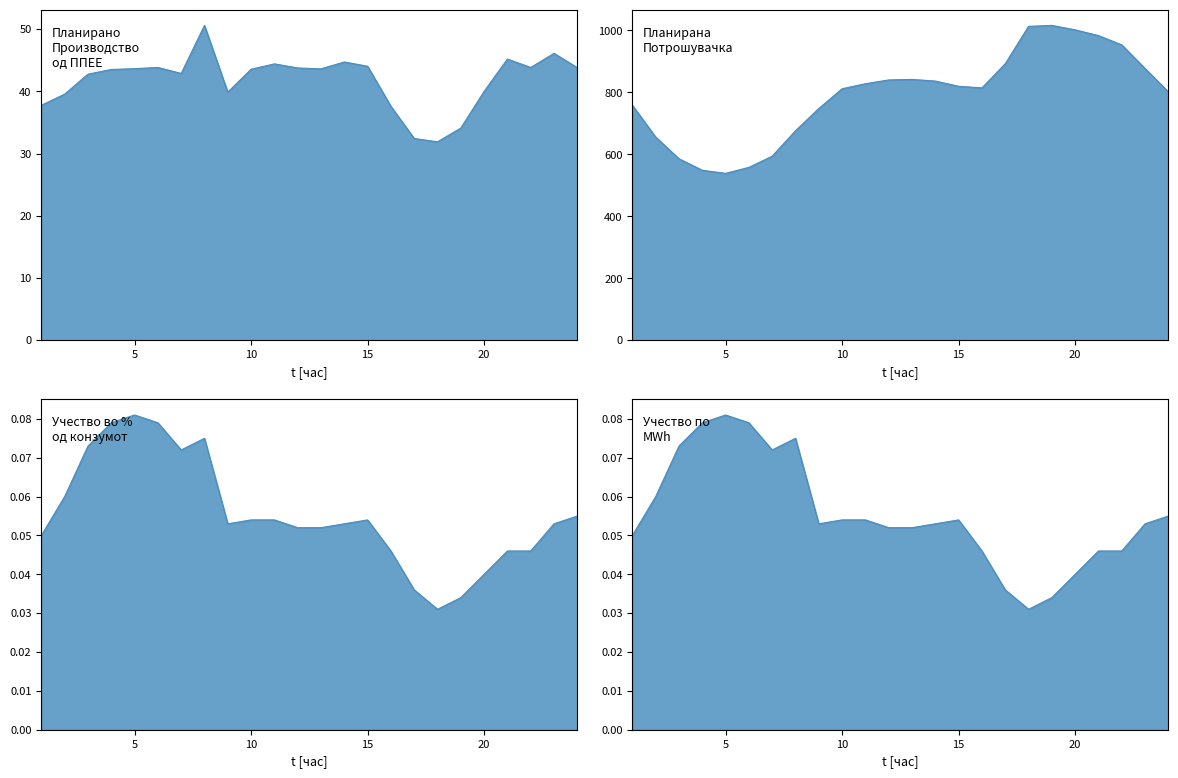

What is the sum of all Учество по MWh values?

1.3